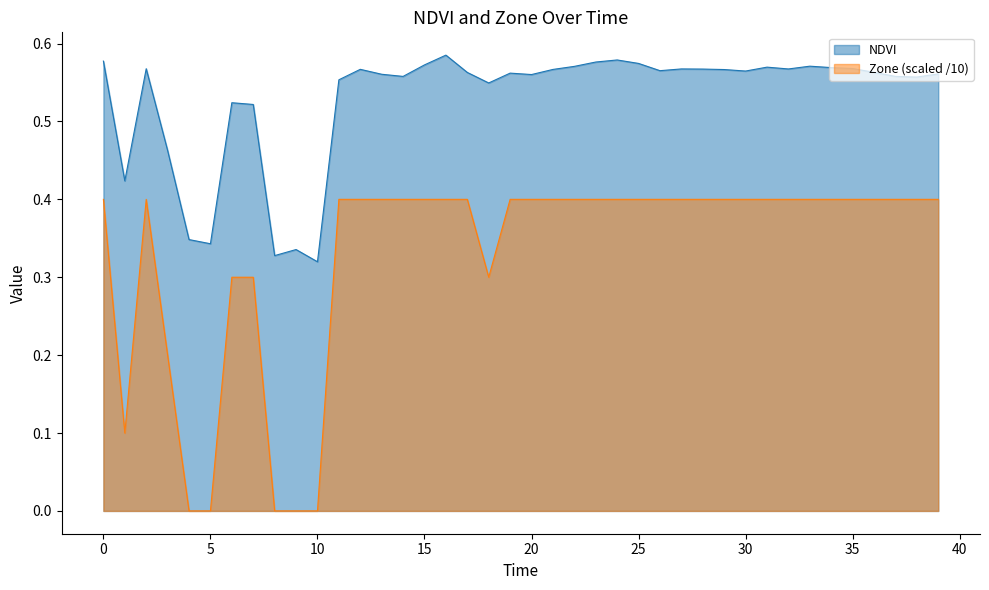

At which category is the sum across all series the highest?

16